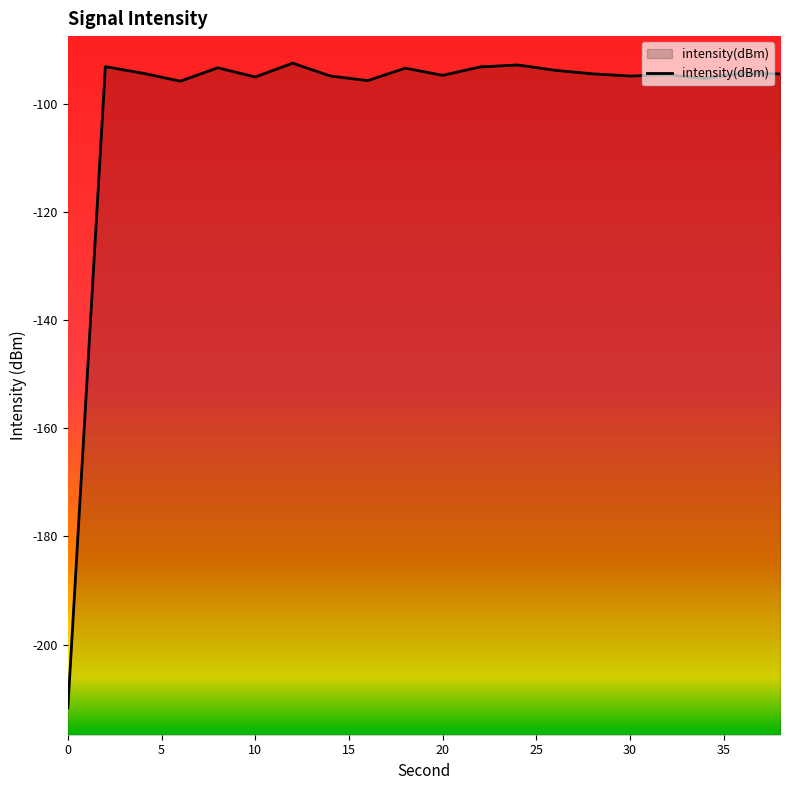

How many points are lower than both their immediate neighbors (excluding endpoints)?

6